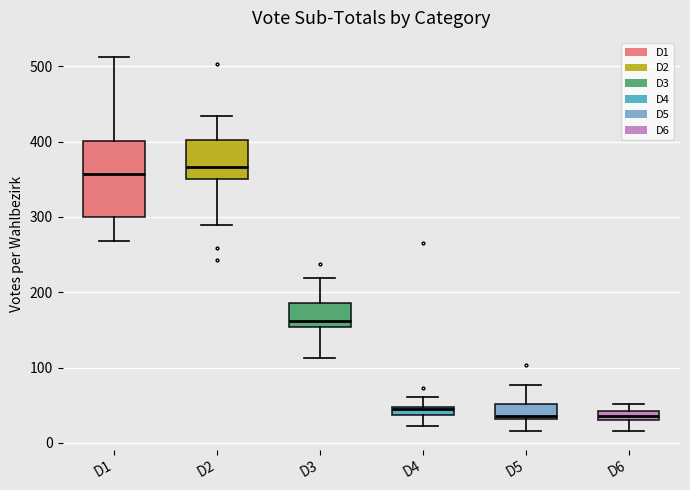

Where does the lower whisker of the box for D4 end on the y-axis? The values are not printed on the chart, so give them approximately, as read against the axis.

20